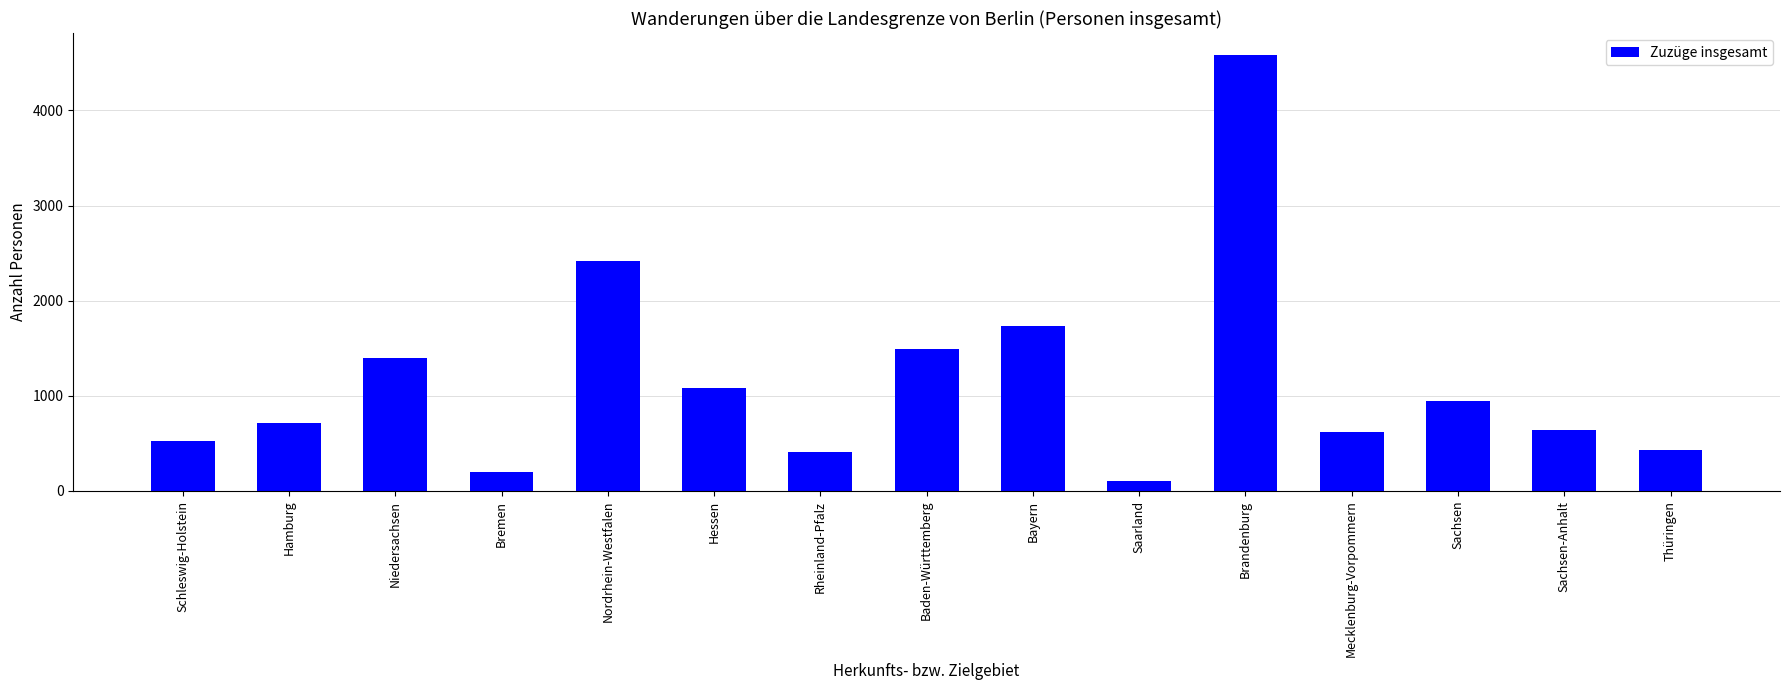

What is the minimum value shown in the chart?

104